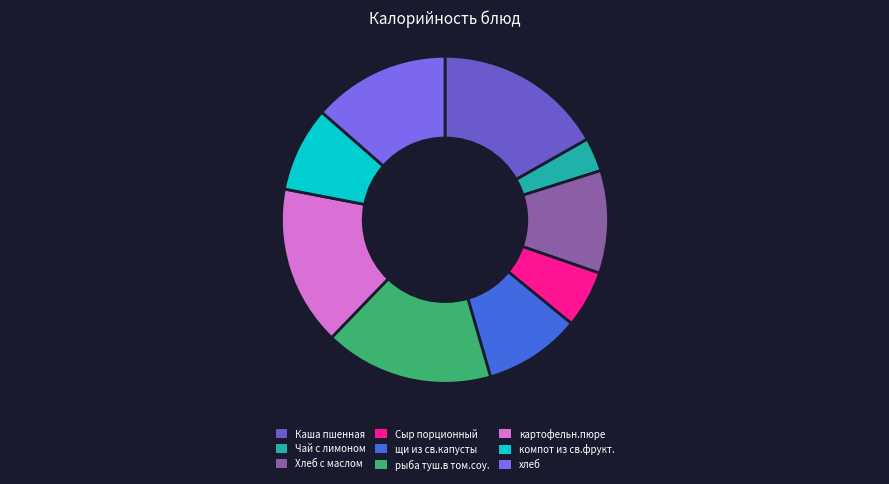

Is there any slice that represents more than half of the pie?

No